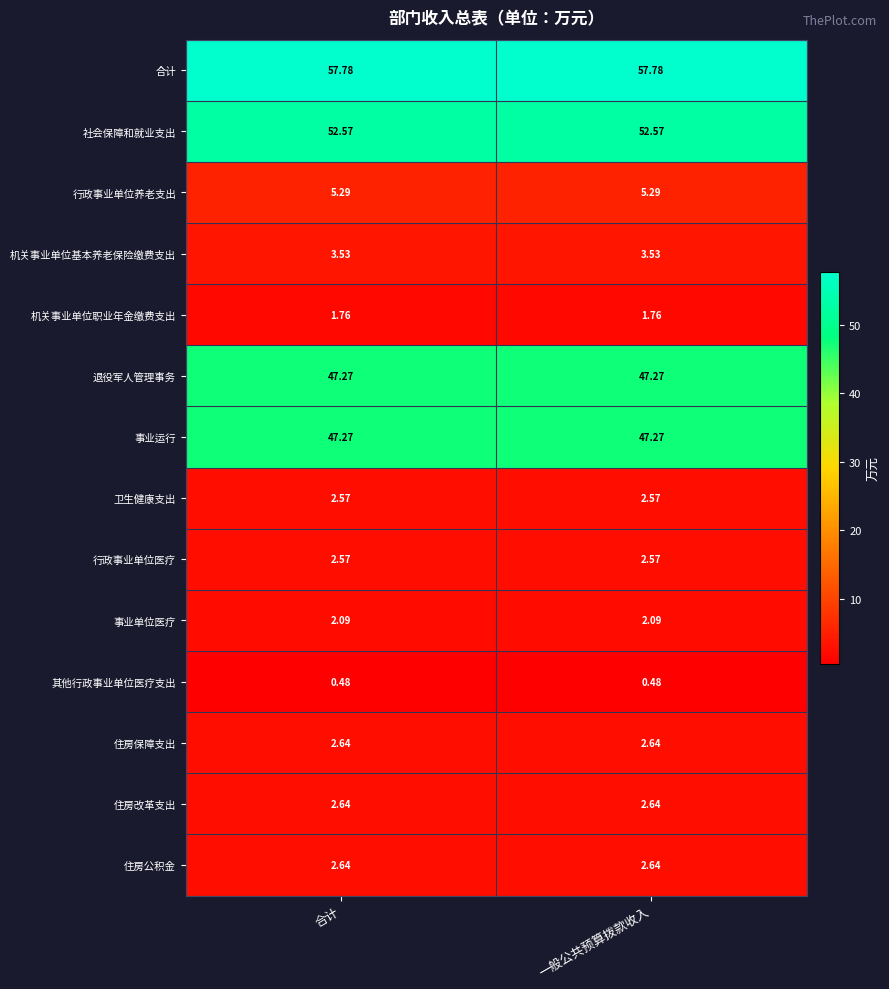

Is the value of 行政事业单位医疗 at 一般公共预算拨款收入 greater than the value of 退役军人管理事务 at 合计?

No